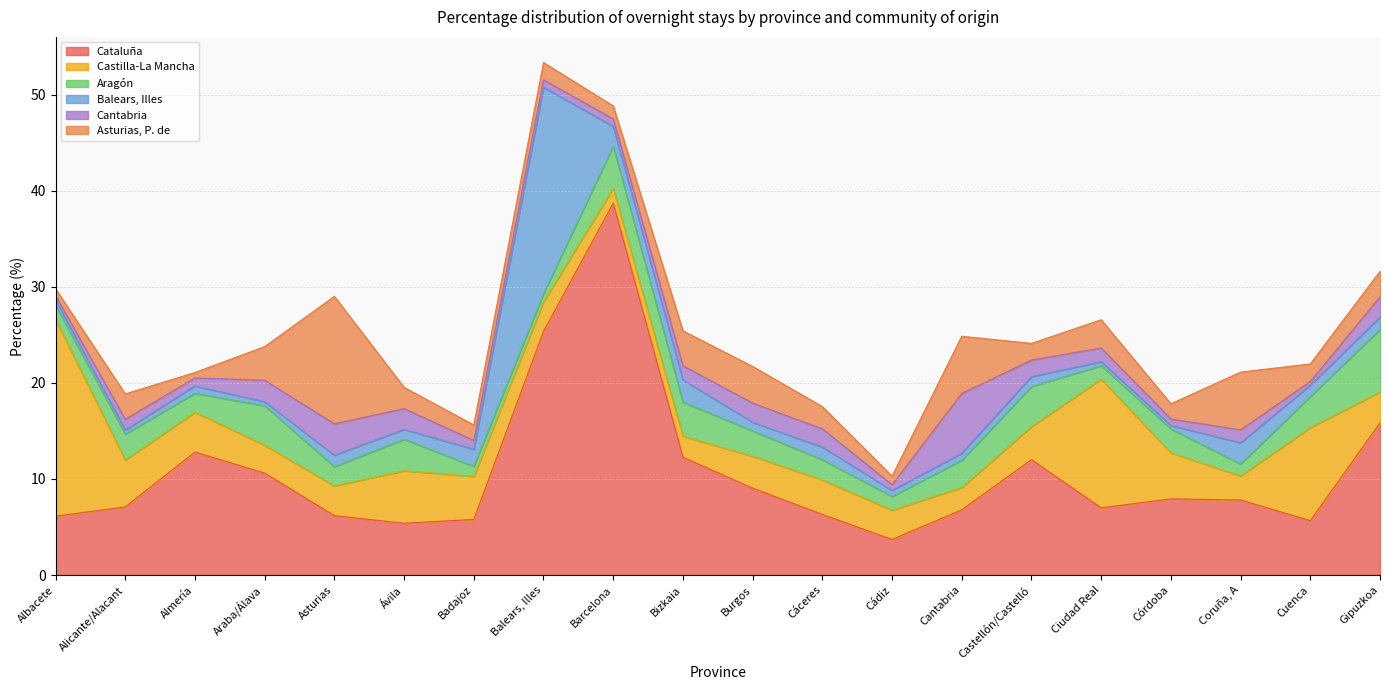

In Asturias, P. de, how many points are lower than both neighbors (excluding endpoints)?

7